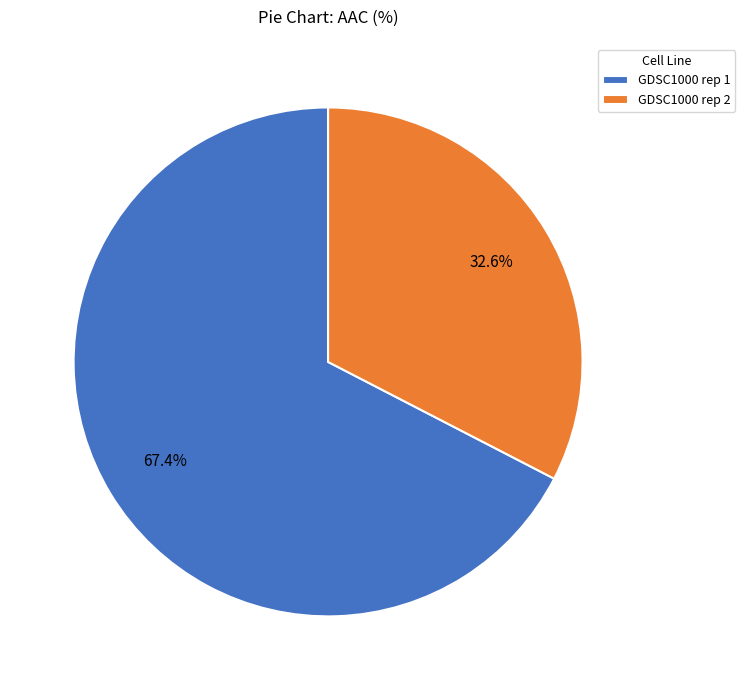

True or false: GDSC1000 rep 1 accounts for 67% of the total.

True